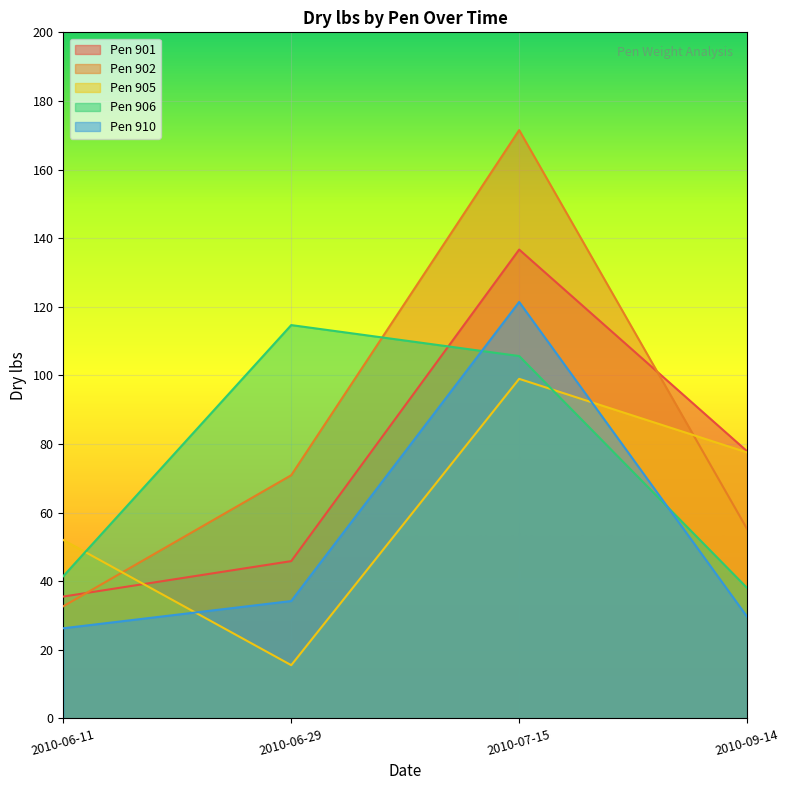

At which category does 906 reach its first local peak?

2010-06-29